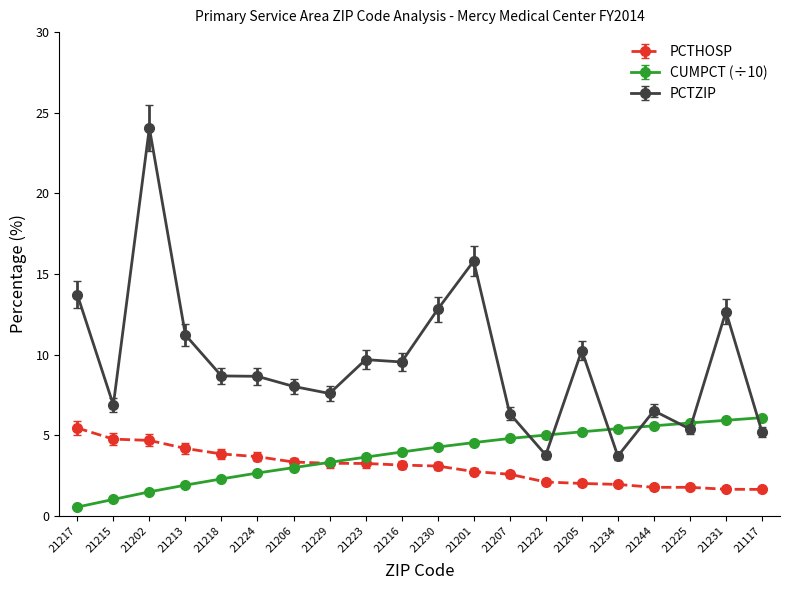

What position from the left is 21223?

9